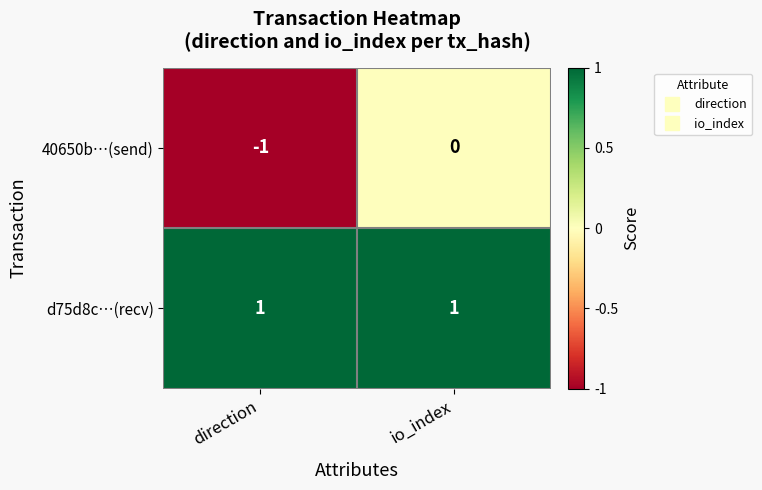

Where is 40650b…(send) nearest to the value 0?

io_index